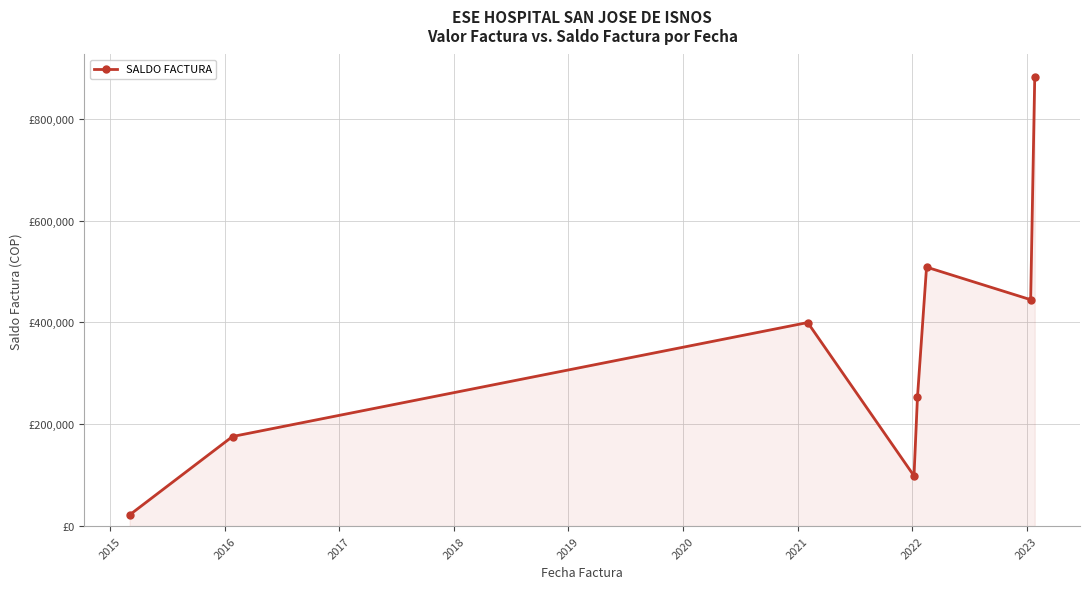

Is this an area chart (filled region under the line)?

Yes